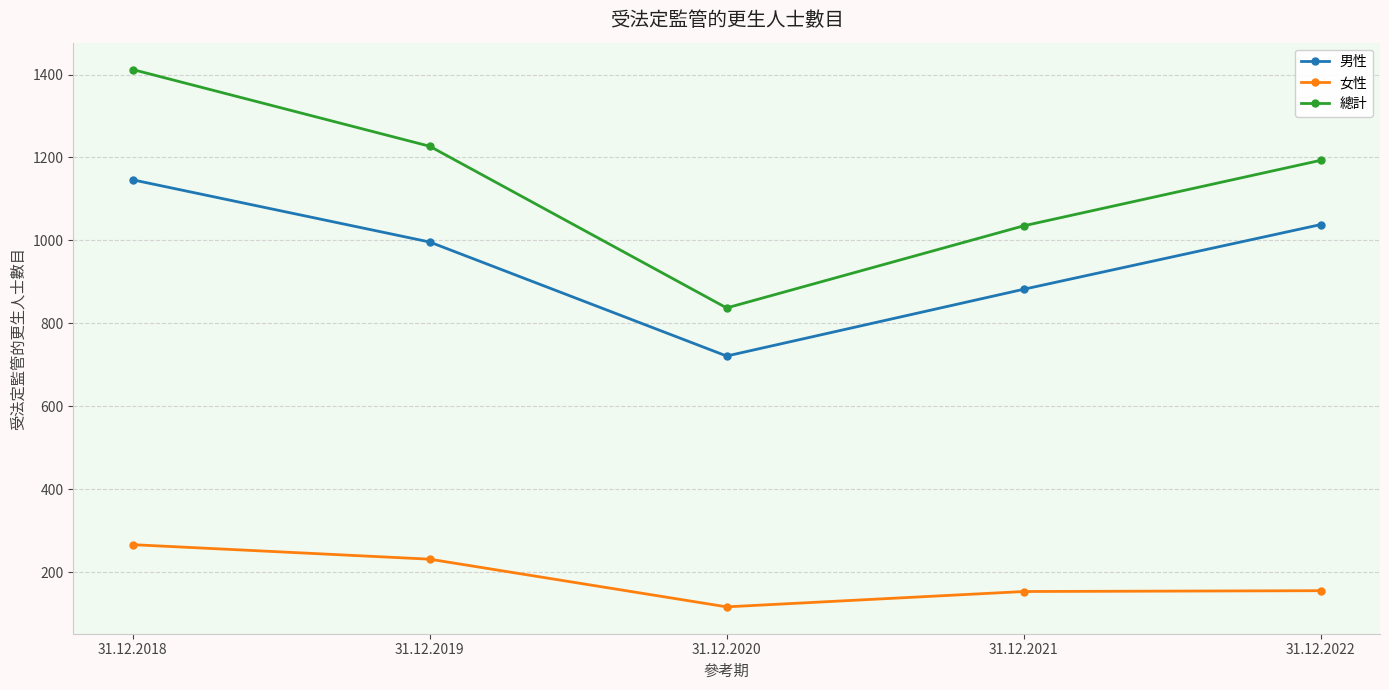

The 女性 series shows 266 at 31.12.2018. True or false?

True